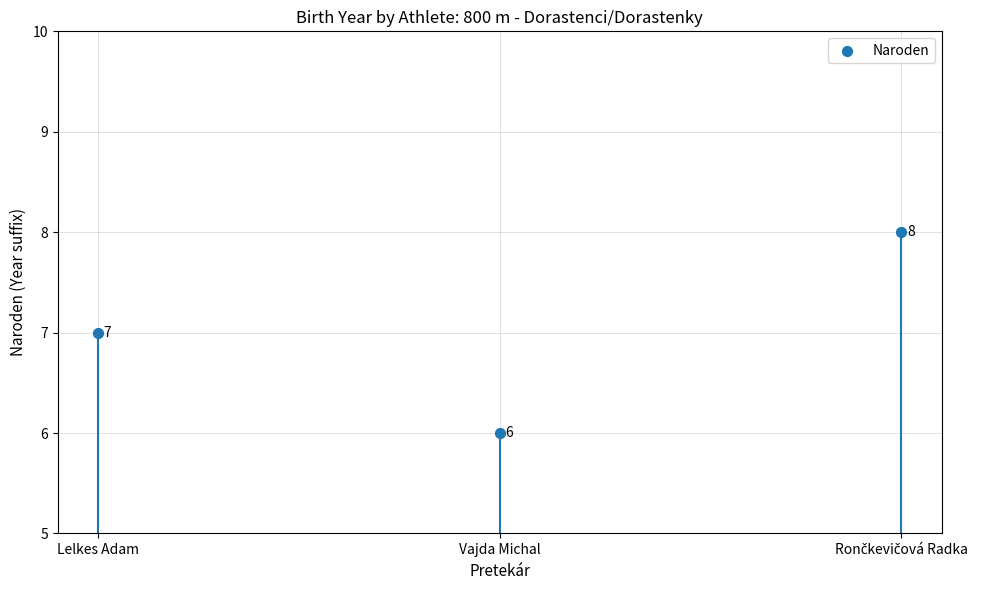

What Y value in the scatter plot is closest to 7?

7